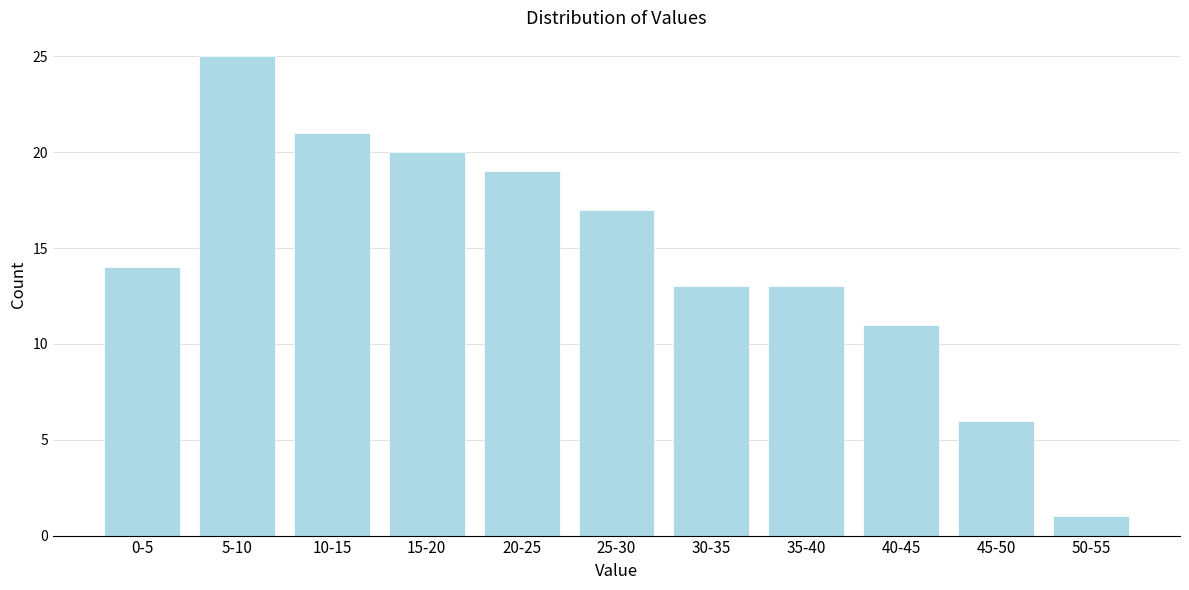

Reading left to right, transcribe all the data shown in this chart.

0-5=14	5-10=25	10-15=21	15-20=20	20-25=19	25-30=17	30-35=13	35-40=13	40-45=11	45-50=6	50-55=1